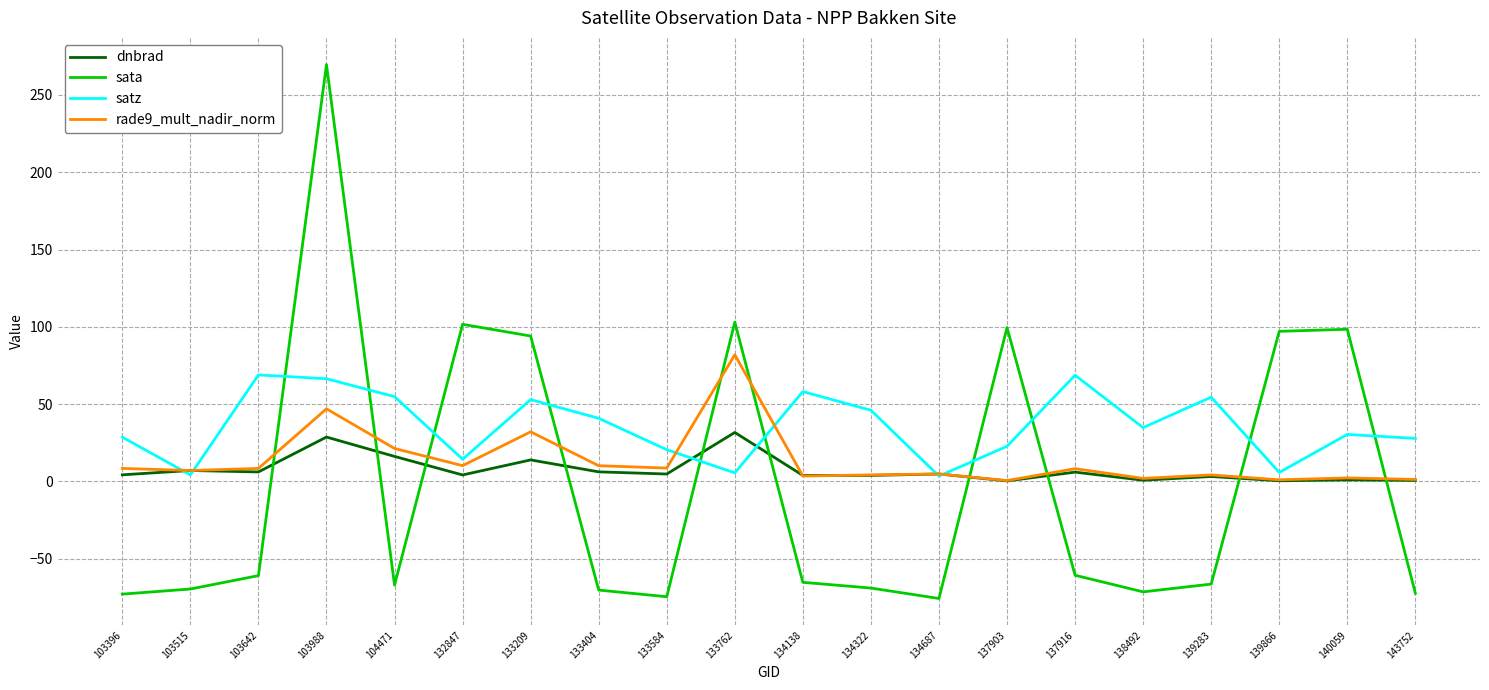

What is the smallest value displayed?

-75.8